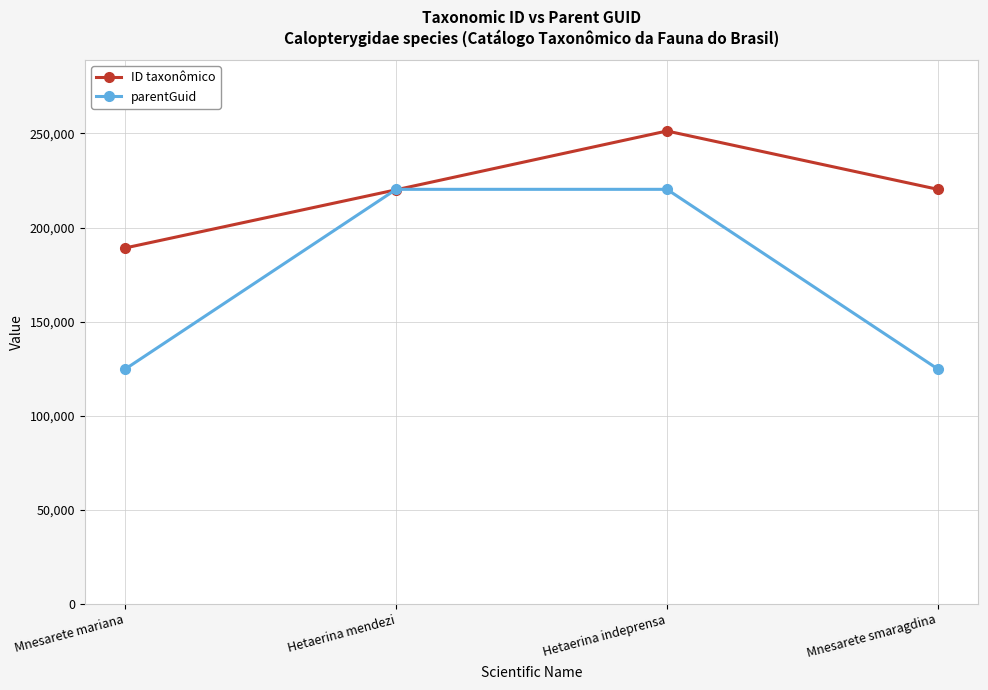

Rank the series by their maximum value, from highest to lowest.

ID taxonômico, parentGuid